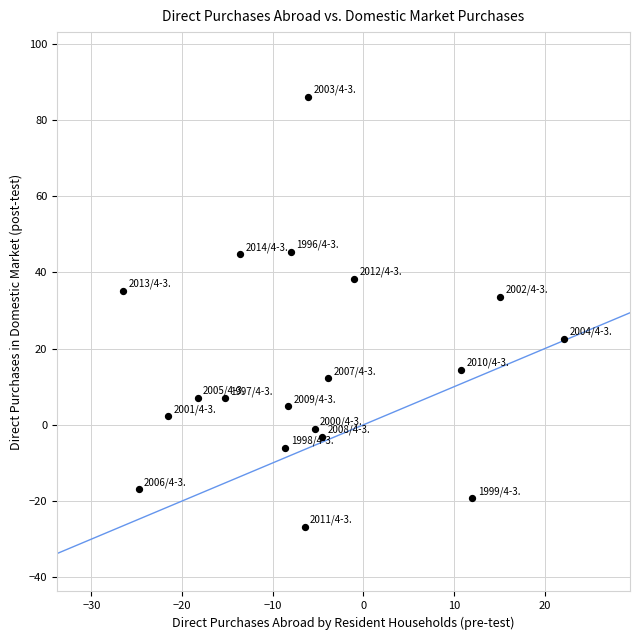

What Y value in the scatter plot is closest to 29?

33.6